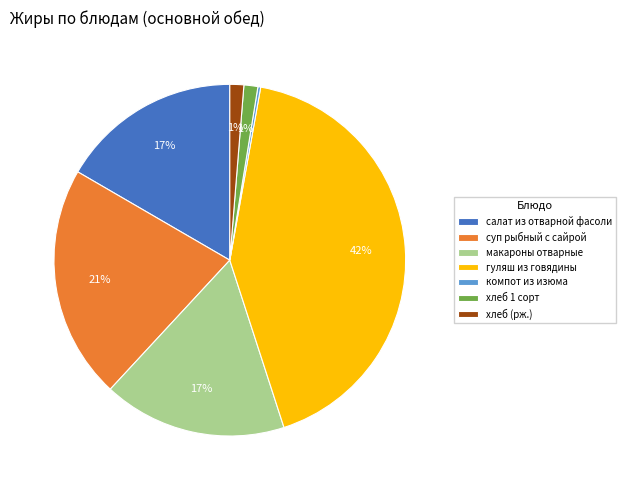

True or false: суп рыбный с сайрой accounts for 21% of the total.

True